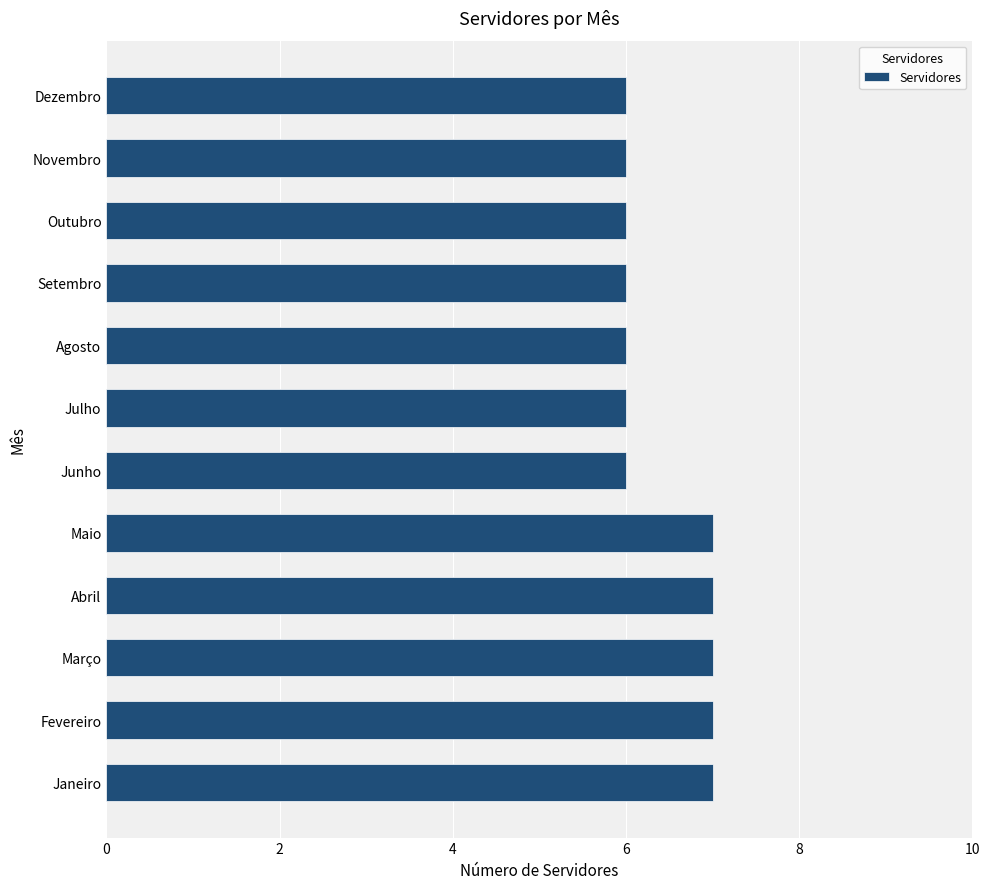

The value at Abril is 7. True or false?

True